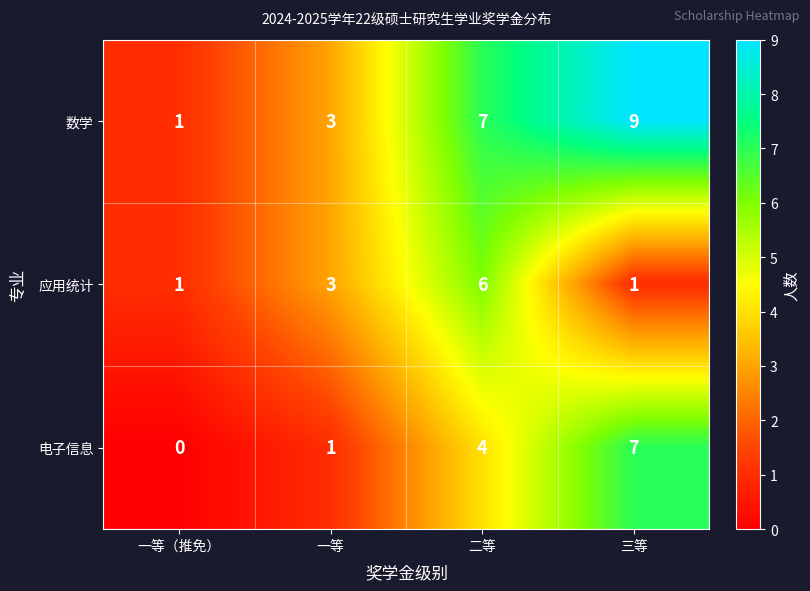

At 三等, list the series in order from smallest to largest.

应用统计, 电子信息, 数学